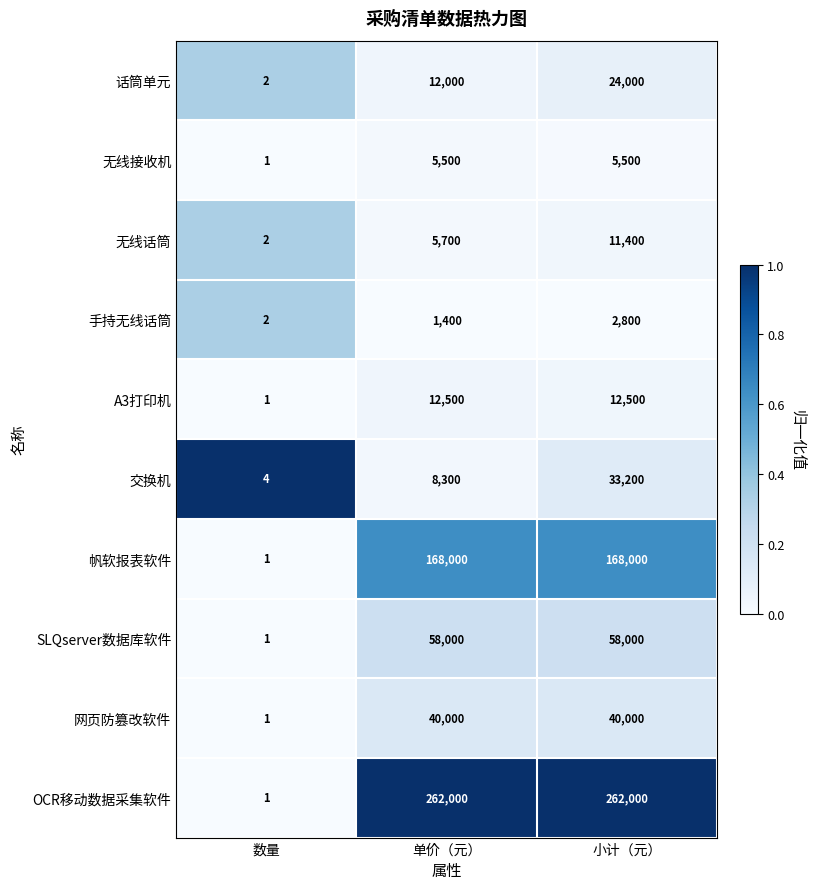

At which category is the sum across all series the highest?

小计（元）